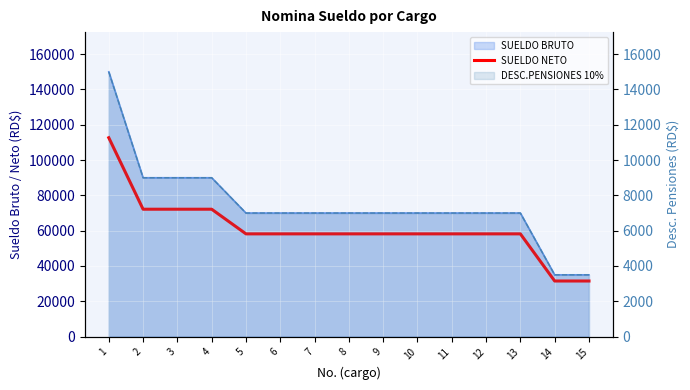

What value does the data have at 4?

72167.1